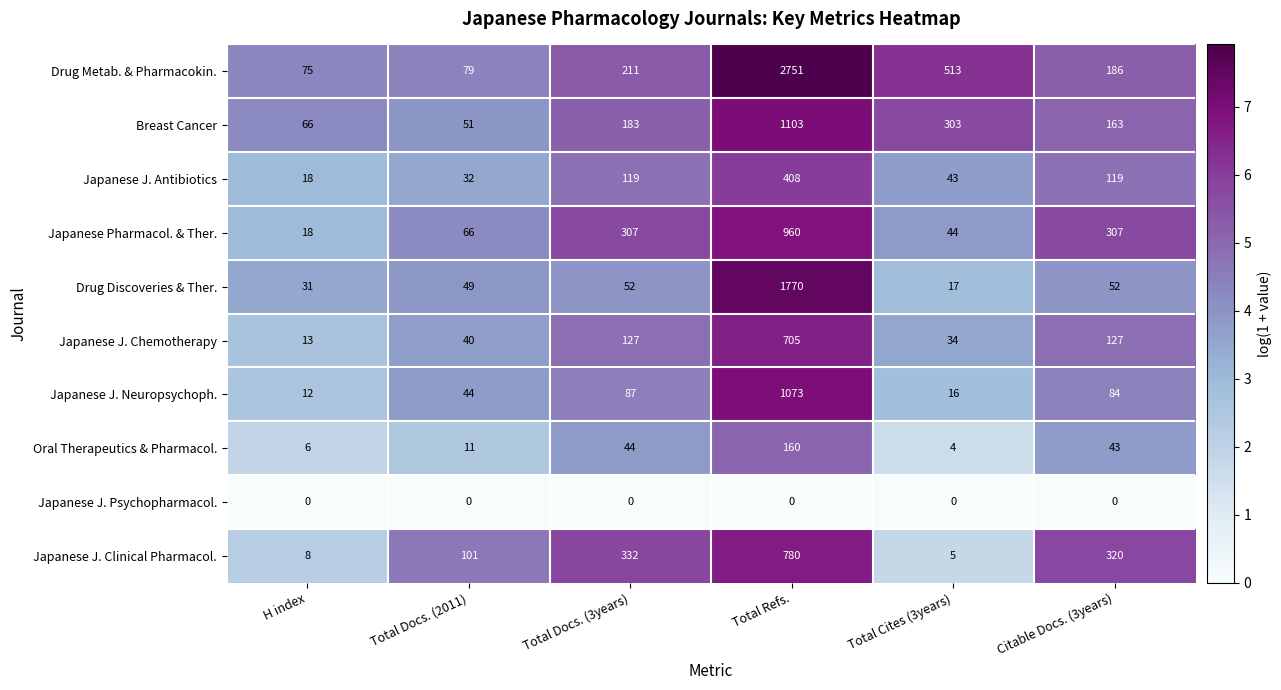

At which category is the sum across all series the highest?

Total Refs.